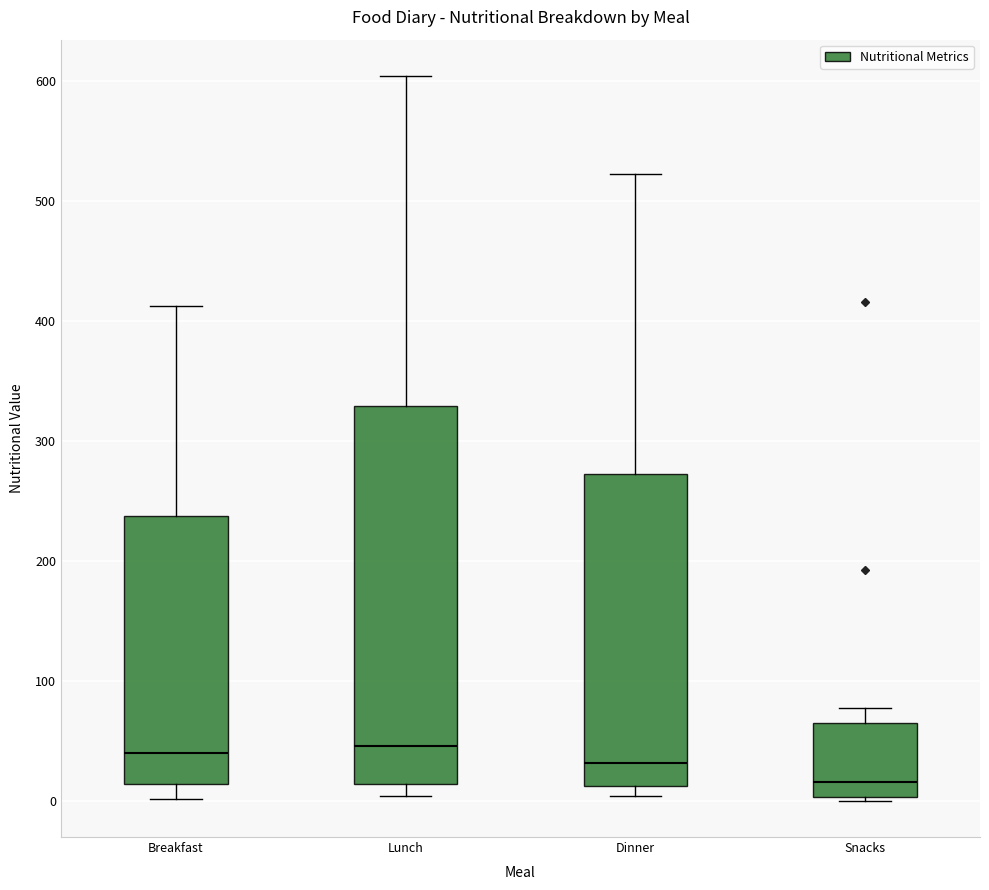

Comparing the boxes themselves (not the whiskers), which one is the tallest?

Lunch